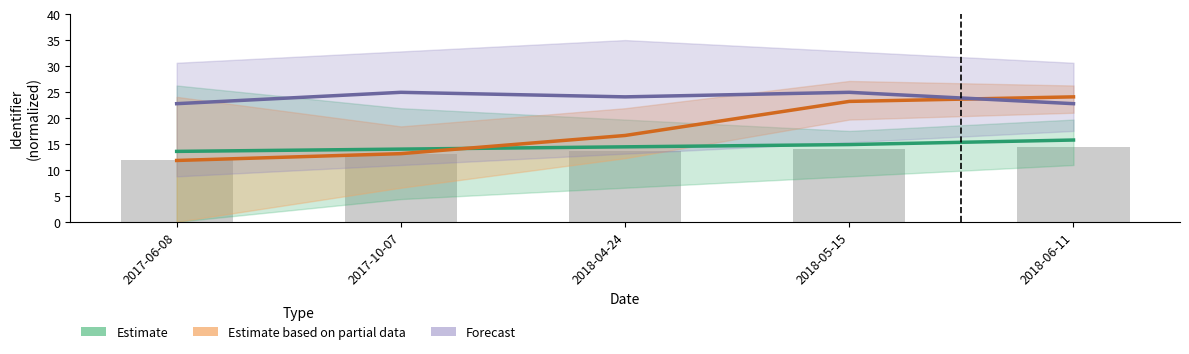

What is the difference between the Estimate values at 2018-05-15 and 2017-10-07?

0.9